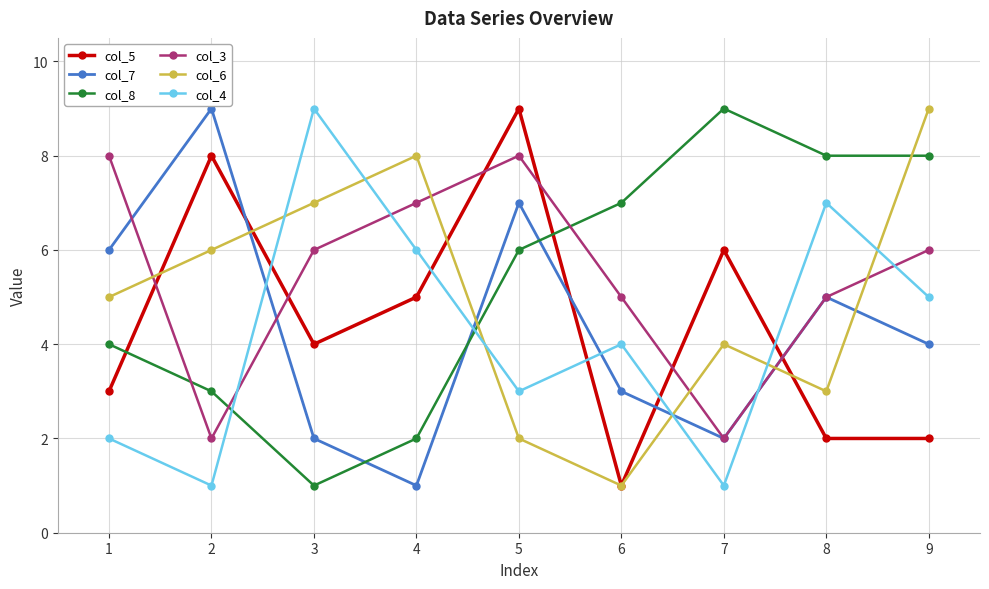

Is this an area chart (filled region under the line)?

No